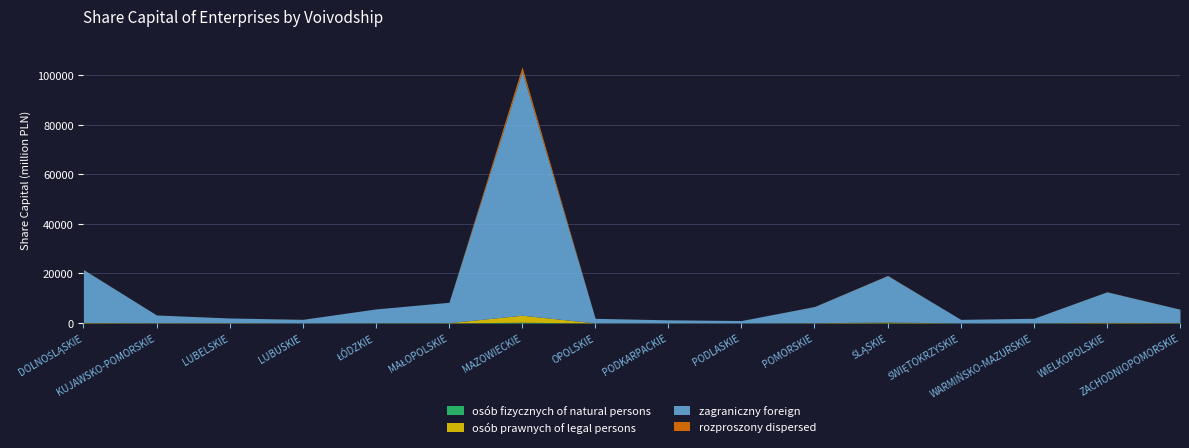

Reading left to right, what are all the values shown in this chart?

osób fizycznych of natural persons: 54.5	33.4	9.7	7.1	35.4	28.1	312.4	8.2	11.3	6.8	22.5	89.3	7.4	12.1	54.8	33.6
osób prawnych of legal persons: 167.0	94.8	121.2	6.4	58.0	98.5	2841.3	18.6	42.1	15.2	87.4	312.6	18.9	28.4	198.5	101.4
zagraniczny foreign: 21365.0	3110.1	1906.1	1474.4	5597.8	8234.5	98432.1	1876.3	1234.5	987.2	6543.8	18765.2	1456.3	1876.5	12345.6	5432.1
rozproszony dispersed: 48.6	19.7	2.4	22.2	0.0	15.3	1823.4	3.2	5.6	1.2	34.5	76.4	2.1	8.7	45.3	22.8